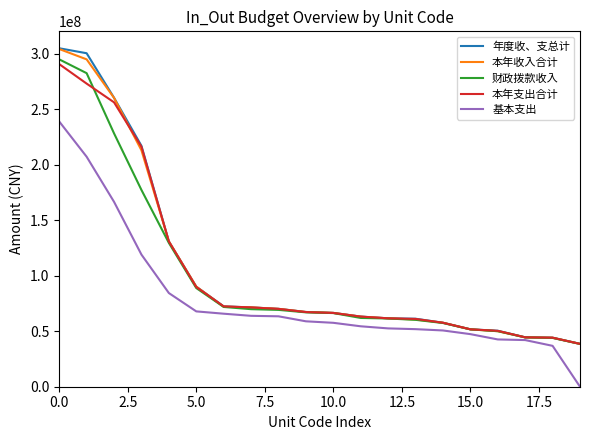

Which series has the widest spread of values?

年度收、支总计